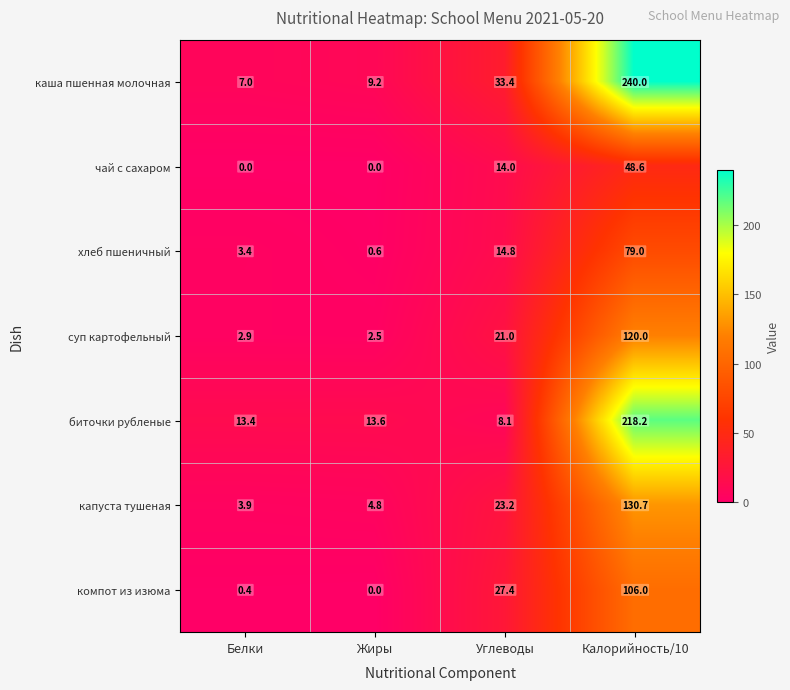

List the series in order of their peak value, highest first.

каша пшенная молочная, биточки рубленые, капуста тушеная, суп картофельный, компот из изюма, хлеб пшеничный, чай с сахаром